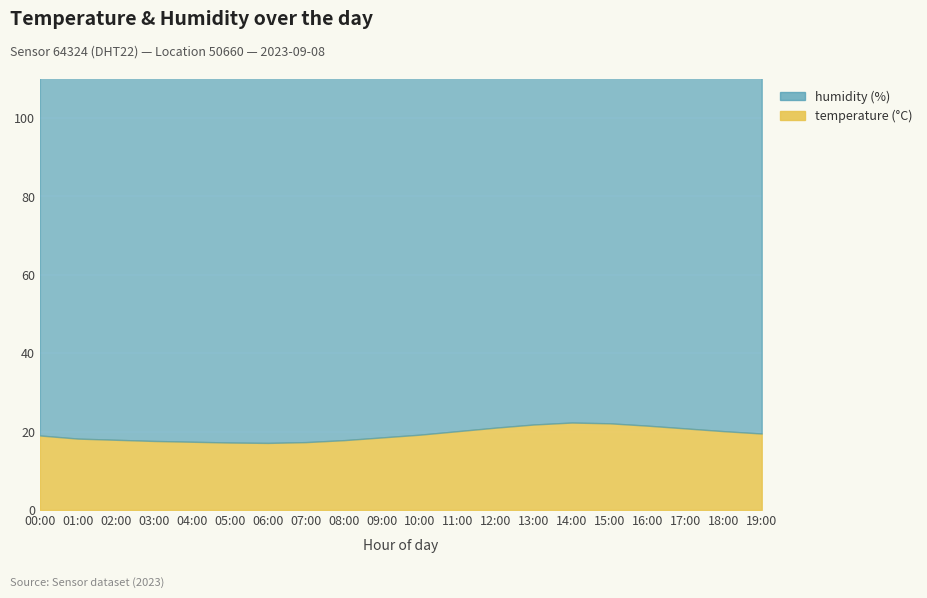

Count the number of categories in the chart.

20